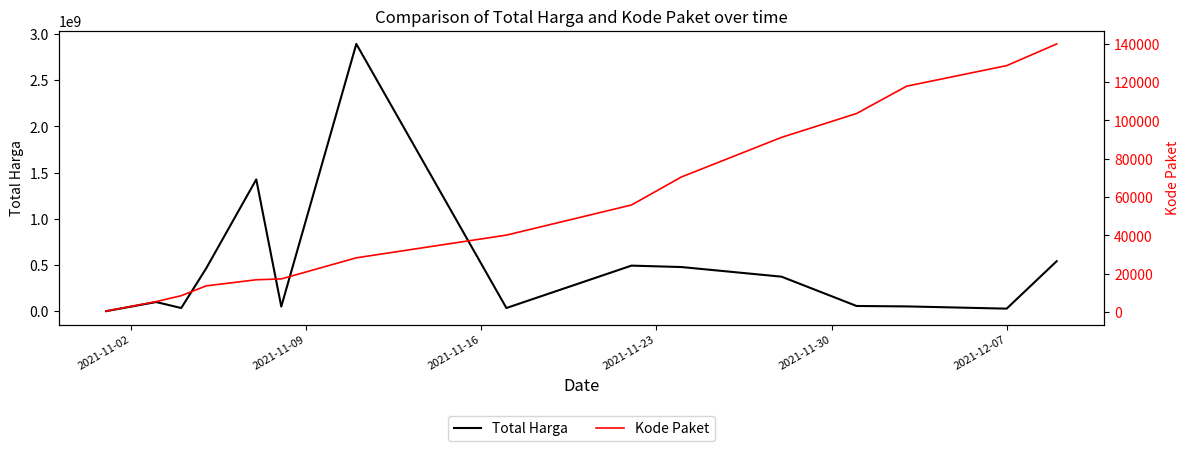

What is the total value across all series at 2021-11-23?

464015752